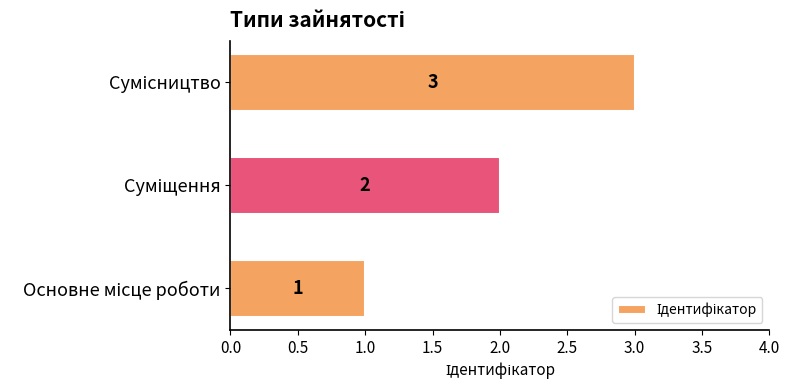

What is the sum of all values?

6